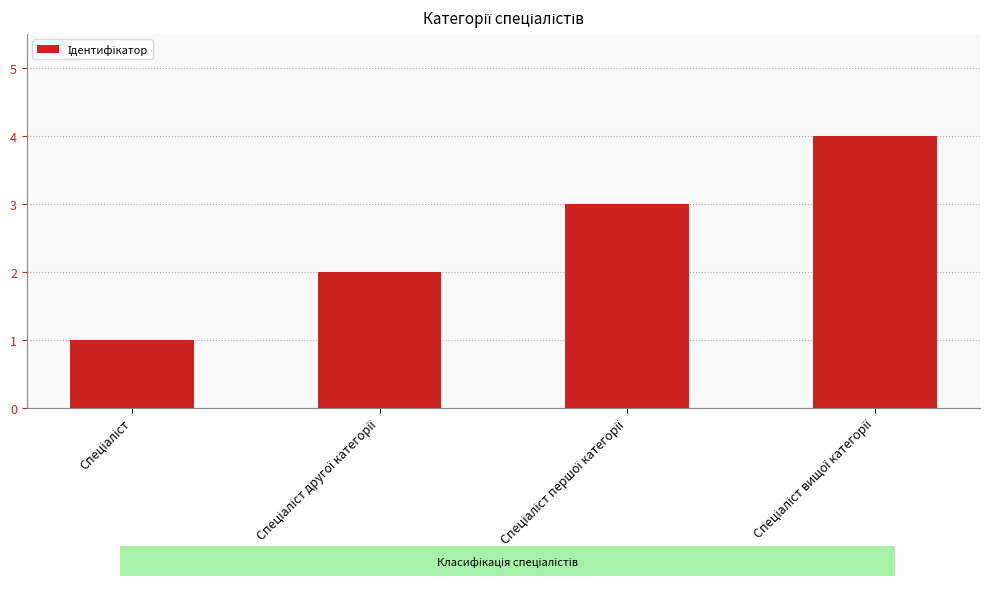

What is the difference between the maximum and minimum values?

3